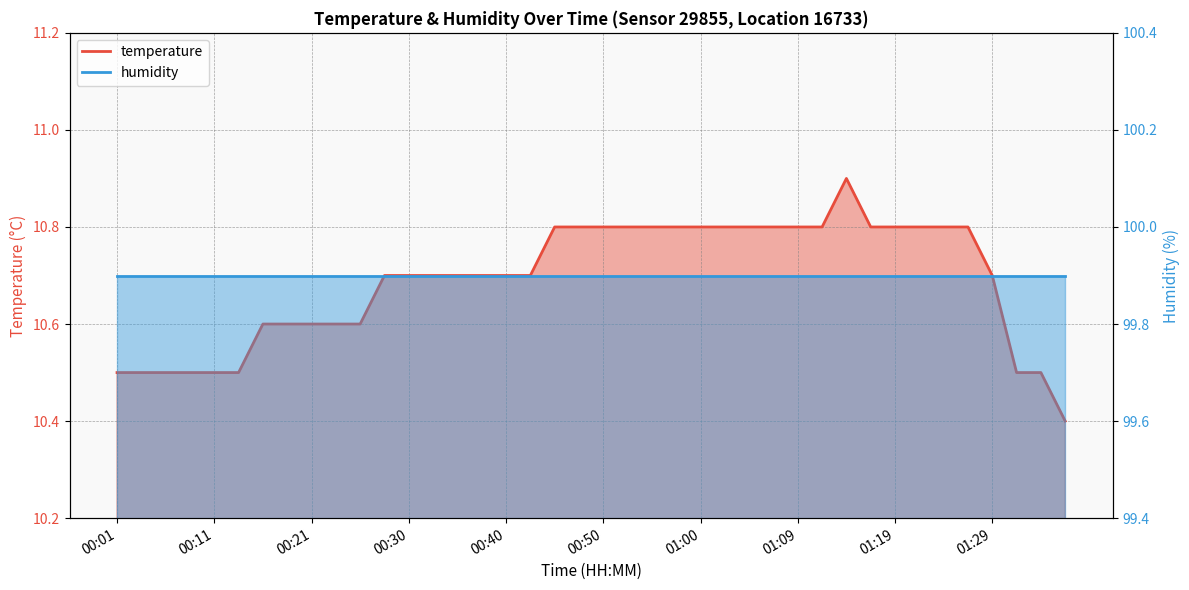

What is the label of the 23rd point from the left?

00:55